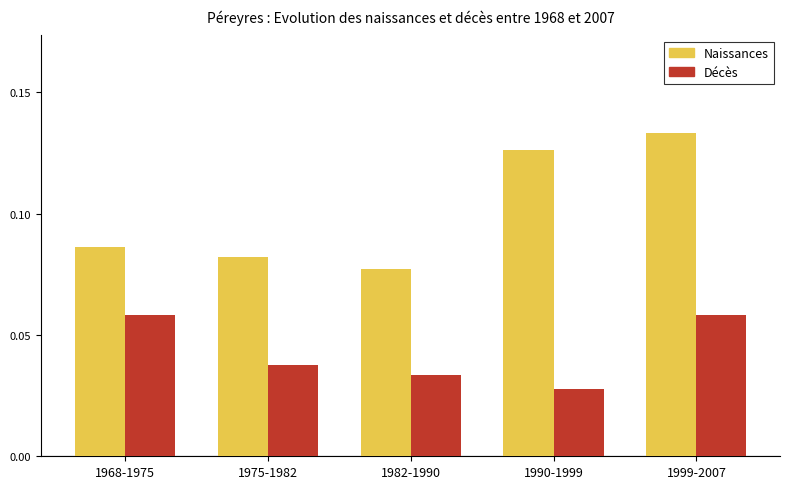

At which label does Naissances reach its minimum?

1982-1990